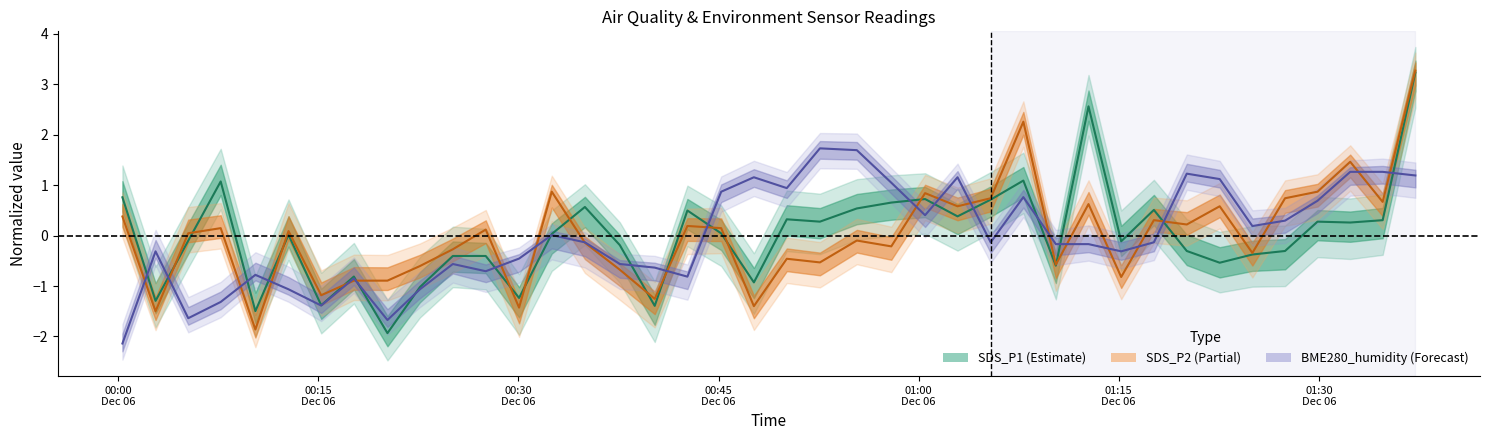

In SDS_P1 center, how many points are higher than both neighbors (excluding endpoints)?

11